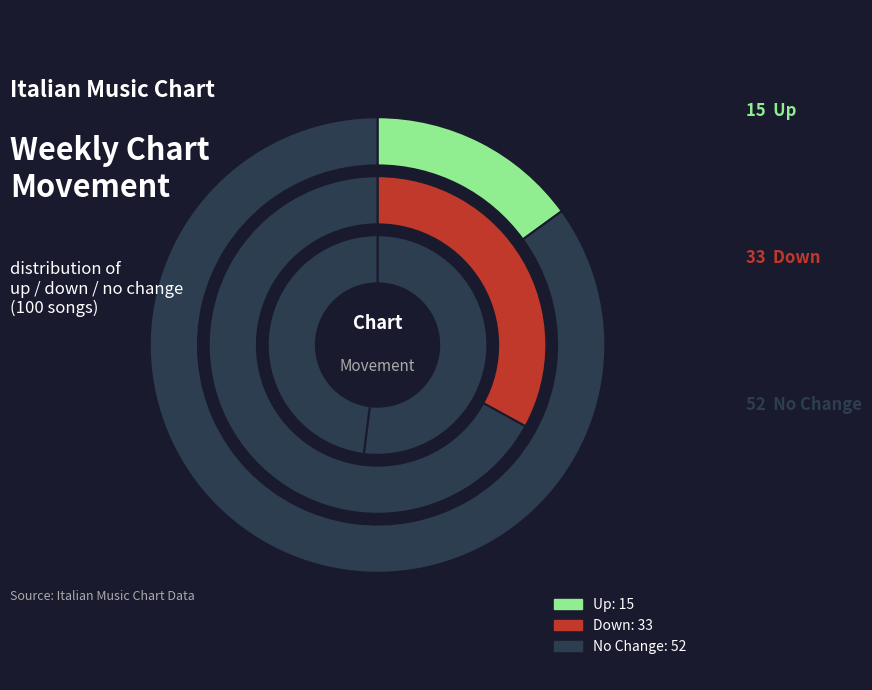

To the nearest percent, what is the average slice percentage?

33%